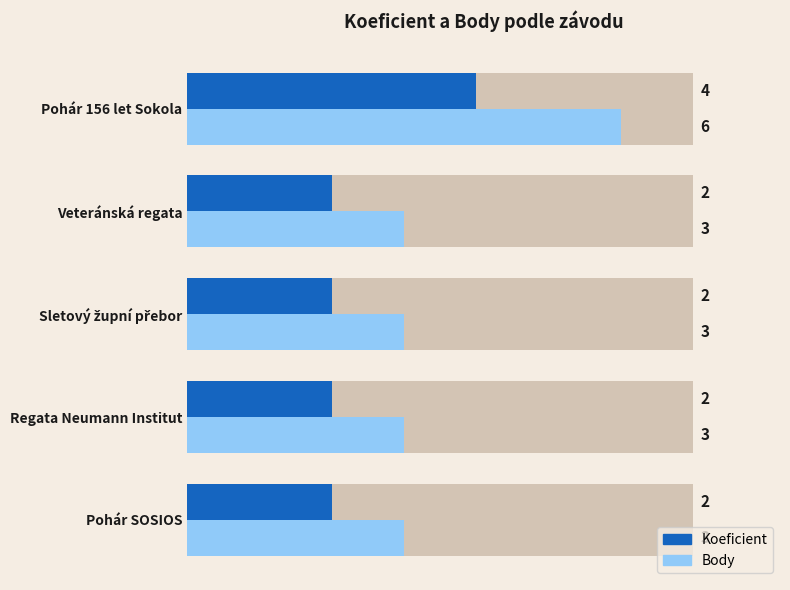

Count the Body values in the range 3 to 4.

4